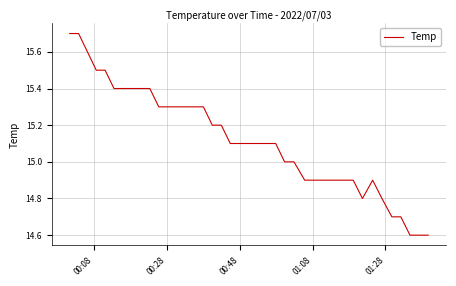

What is the minimum value shown in the chart?

14.6